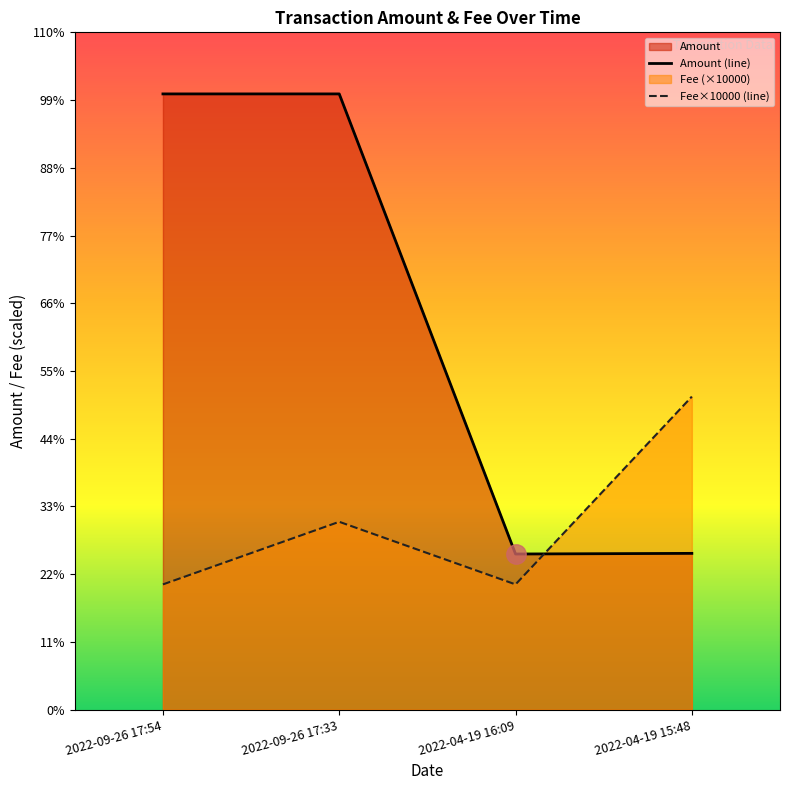

How many Fee values are between 200 and 500?

4